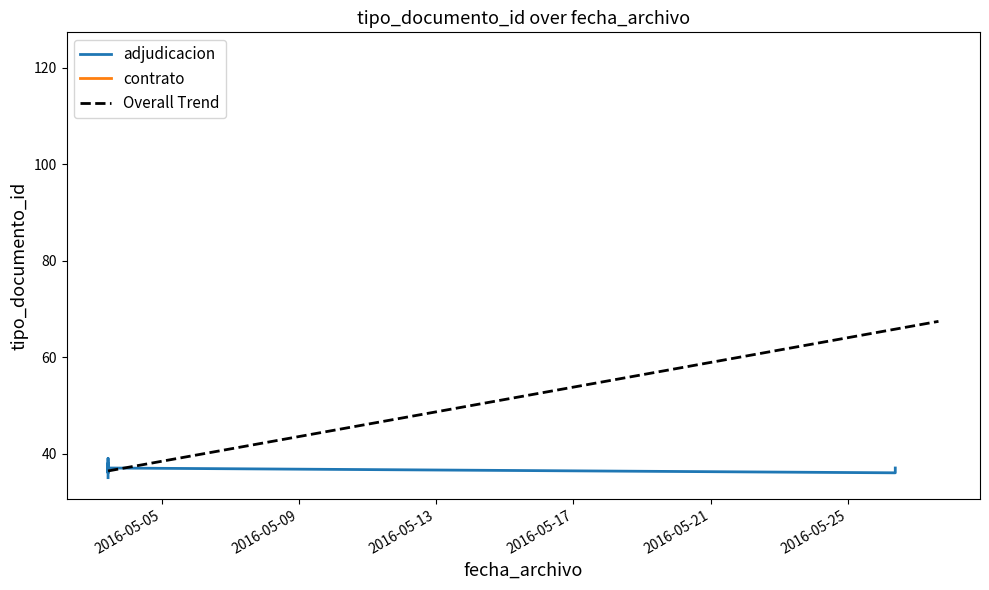

Is this an area chart (filled region under the line)?

No